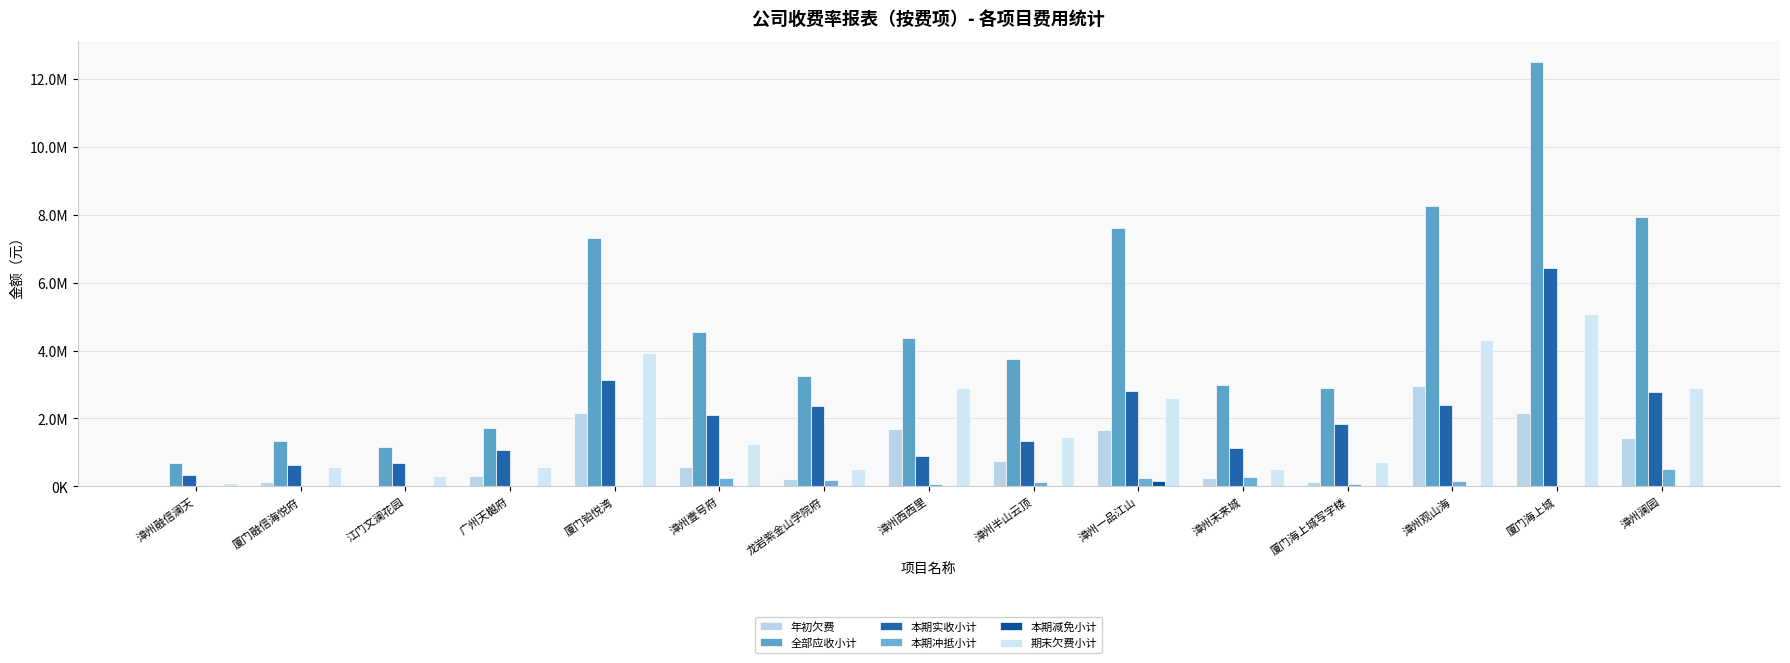

Reading left to right, extract all data points from this chart.

年初欠费: 漳州融信澜天=6497.1	厦门融信海悦府=113988.6	江门文澜花园=38773.6	广州天樾府=291160.9	厦门铂悦湾=2167356.1	漳州壹号府=569350.9	龙岩紫金山学院府=209806.3	漳州西西里=1683166.7	漳州半山云顶=739694.5	漳州一品江山=1661002.2	漳州未来城=258827.6	厦门海上城写字楼=126449.8	漳州观山海=2947322.1	厦门海上城=2160706.6	漳州澜园=1433248.5
全部应收小计: 漳州融信澜天=677440.9	厦门融信海悦府=1327657.7	江门文澜花园=1158008.8	广州天樾府=1706844.5	厦门铂悦湾=7306729.3	漳州壹号府=4544982.6	龙岩紫金山学院府=3259721.8	漳州西西里=4361074.2	漳州半山云顶=3748943.3	漳州一品江山=7612003.5	漳州未来城=3001299.0	厦门海上城写字楼=2911666.1	漳州观山海=8268238.8	厦门海上城=12503731.1	漳州澜园=7928093.7
本期实收小计: 漳州融信澜天=340881.5	厦门融信海悦府=626662.2	江门文澜花园=680110.4	广州天樾府=1056625.9	厦门铂悦湾=3133509.7	漳州壹号府=2116365.3	龙岩紫金山学院府=2373643.0	漳州西西里=906205.0	漳州半山云顶=1327100.3	漳州一品江山=2814456.0	漳州未来城=1137745.6	厦门海上城写字楼=1836314.5	漳州观山海=2402501.8	厦门海上城=6436166.1	漳州澜园=2772261.2
本期冲抵小计: 漳州融信澜天=42123.8	厦门融信海悦府=3026.7	江门文澜花园=7916.2	广州天樾府=19284.5	厦门铂悦湾=7359.3	漳州壹号府=237380.8	龙岩紫金山学院府=181734.9	漳州西西里=58073.6	漳州半山云顶=116773.9	漳州一品江山=252380.3	漳州未来城=284555.9	厦门海上城写字楼=76816.6	漳州观山海=152585.2	厦门海上城=22074.0	漳州澜园=505222.3
本期减免小计: 漳州融信澜天=0.0	厦门融信海悦府=0.0	江门文澜花园=0.0	广州天樾府=7227.1	厦门铂悦湾=0.0	漳州壹号府=11448.3	龙岩紫金山学院府=0.0	漳州西西里=0.0	漳州半山云顶=0.0	漳州一品江山=152322.8	漳州未来城=20086.1	厦门海上城写字楼=0.0	漳州观山海=0.0	厦门海上城=2299.8	漳州澜园=10375.1
期末欠费小计: 漳州融信澜天=110579.5	厦门融信海悦府=556359.9	江门文澜花园=313430.5	广州天樾府=561866.1	厦门铂悦湾=3925876.7	漳州壹号府=1250673.3	龙岩紫金山学院府=519620.2	漳州西西里=2904415.4	漳州半山云顶=1450851.6	漳州一品江山=2596007.8	漳州未来城=508908.5	厦门海上城写字楼=712635.9	漳州观山海=4299019.5	厦门海上城=5087945.3	漳州澜园=2903139.1